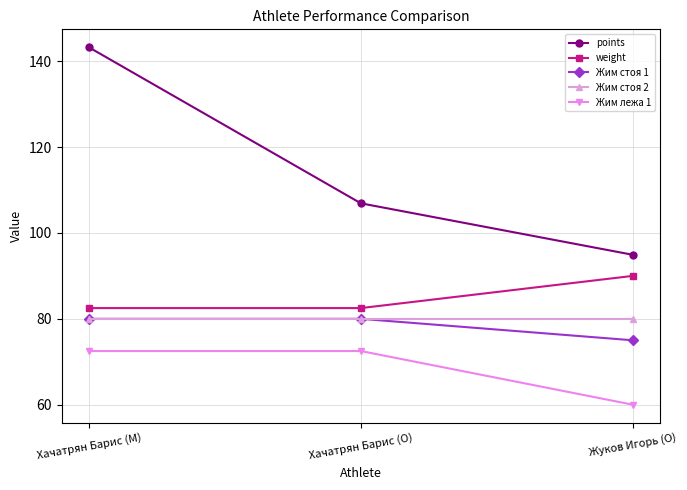

List the labels in order of points value, smallest first.

Жуков Игорь (O), Хачатрян Барис (O), Хачатрян Барис (M)